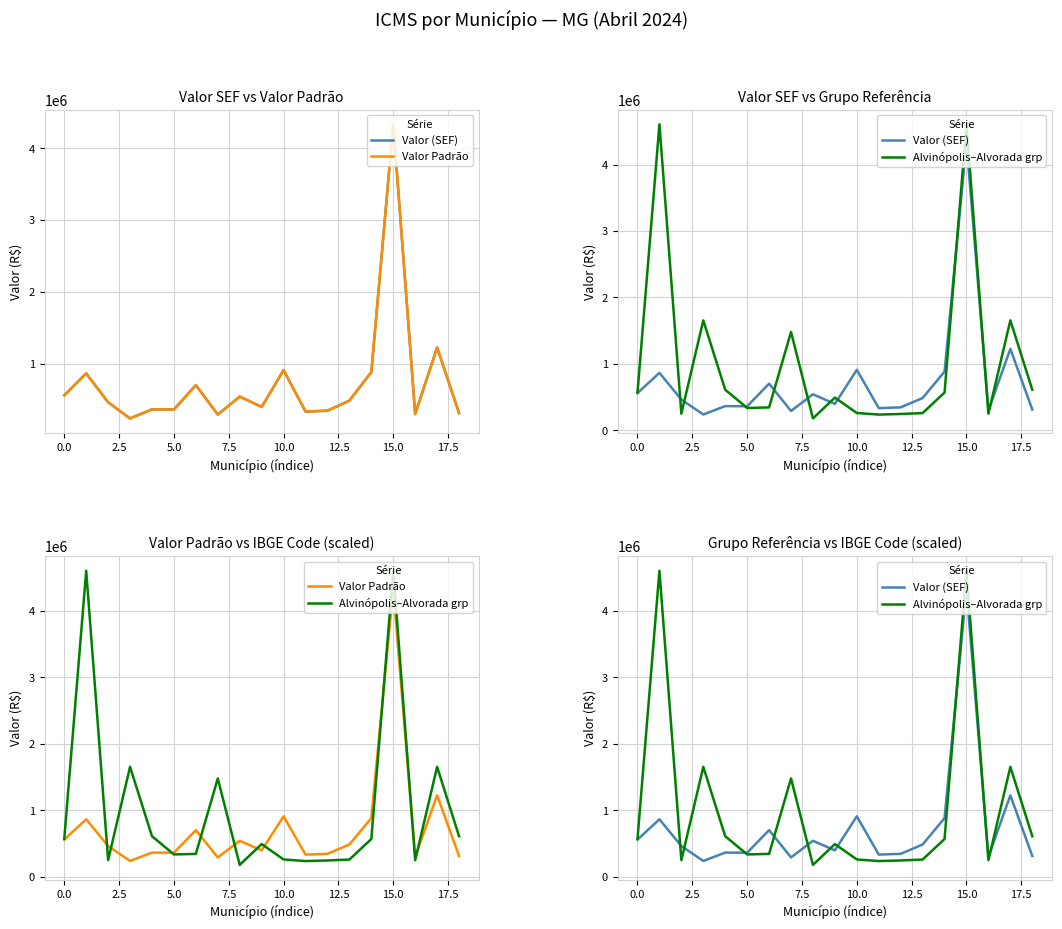

How many values in the Valor (SEF) series exceed 460505?

10